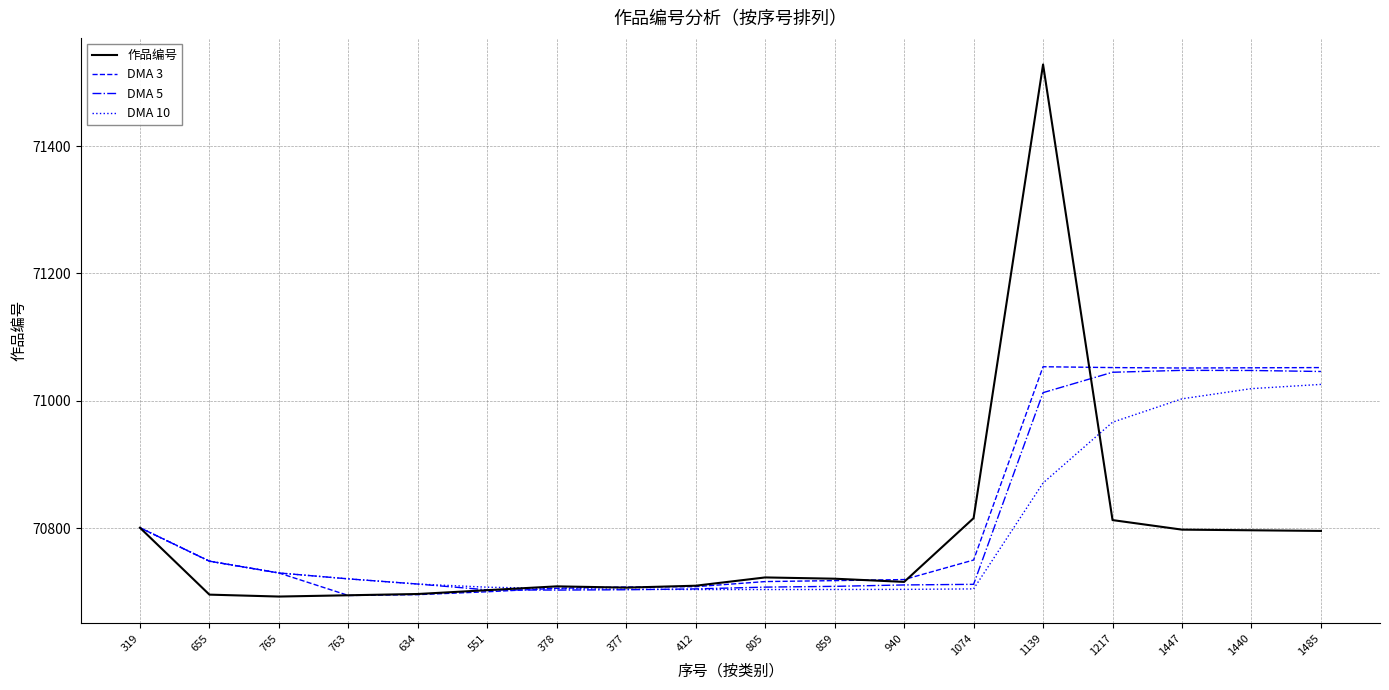

How many categories are shown in the chart?

18